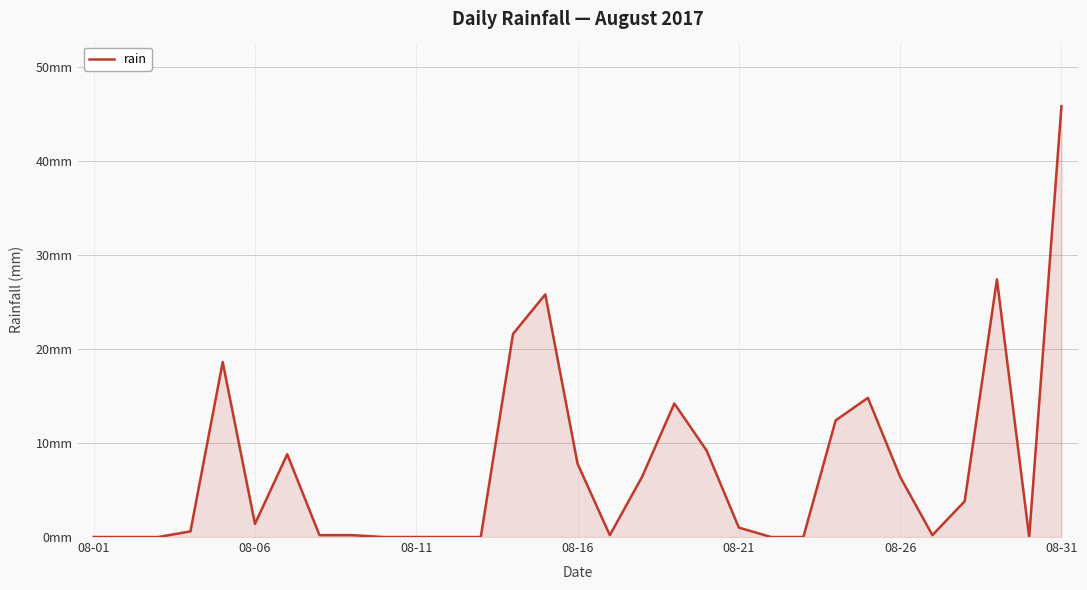

True or false: there are more than 2 points higher than both neighbors.

True